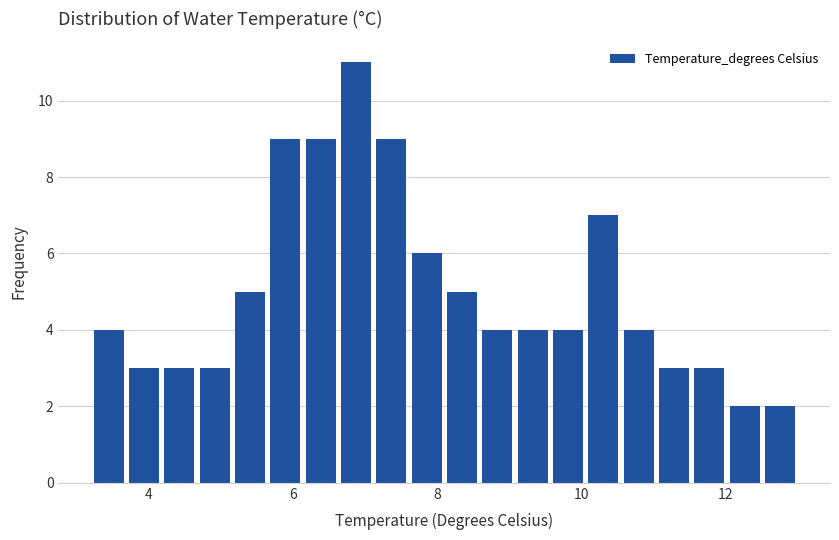

Read against the x-axis, roughly where is the centre of the tallest bar?

6.8